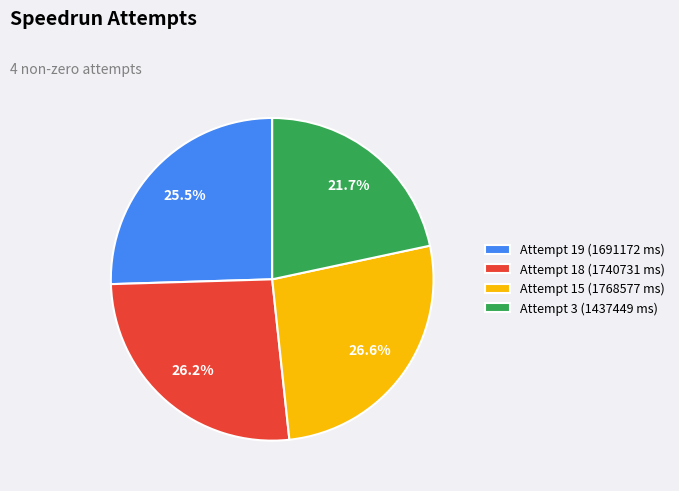

What percentage is the Attempt 3 (1437449 ms) slice, to the nearest percent?

22%